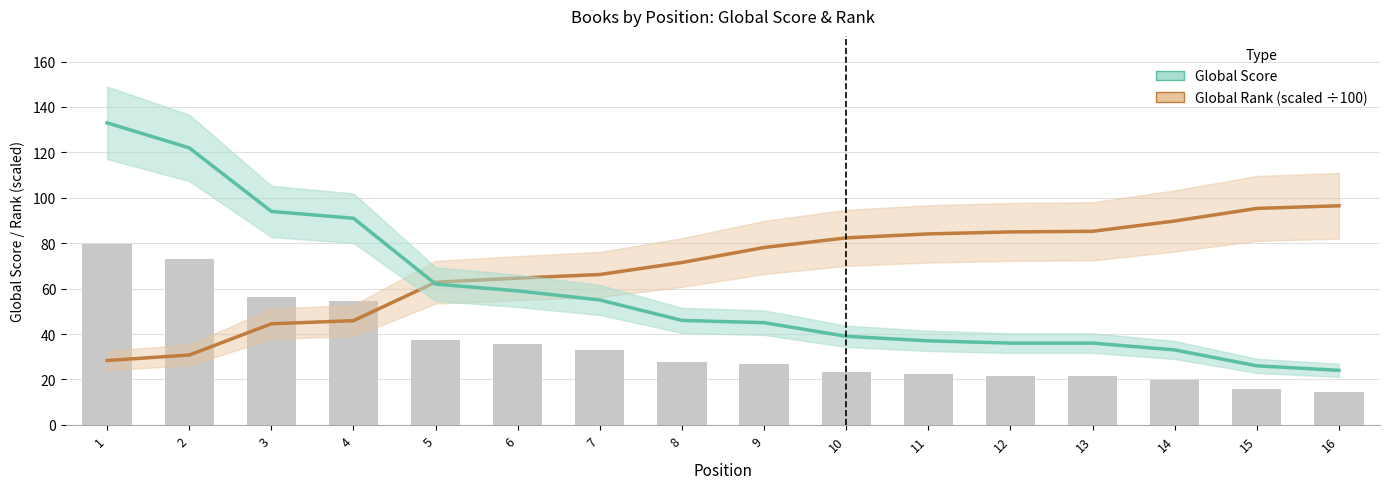

The value of Global Rank at 10 is 82.3. True or false?

True